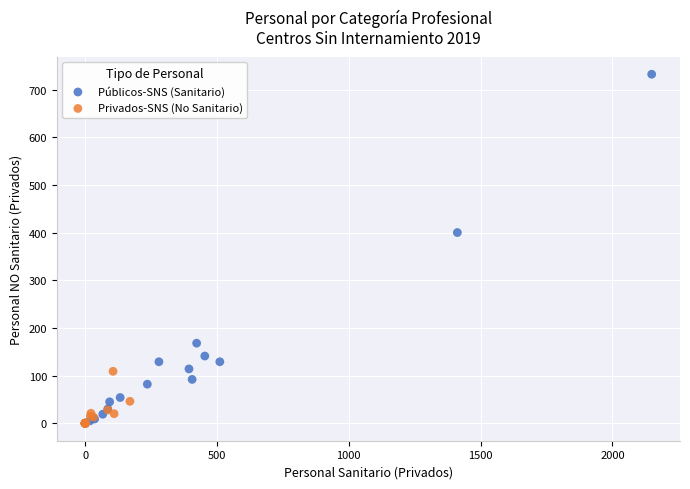

Which series reaches the maximum Y coordinate?

Públicos-SNS (Sanitario)